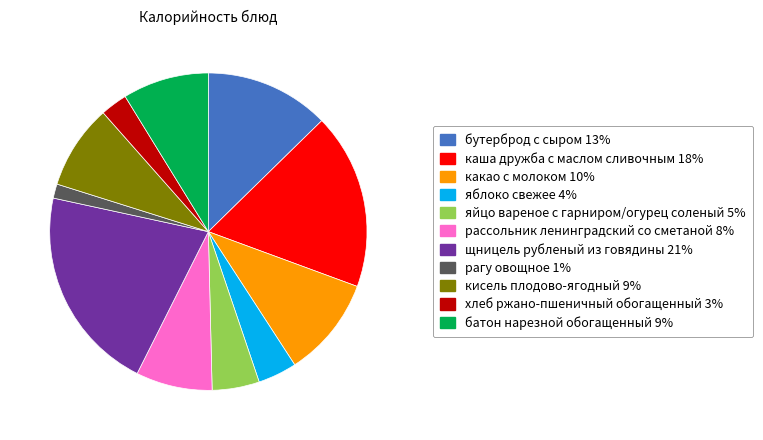

True or false: рагу овощное accounts for 1% of the total.

True